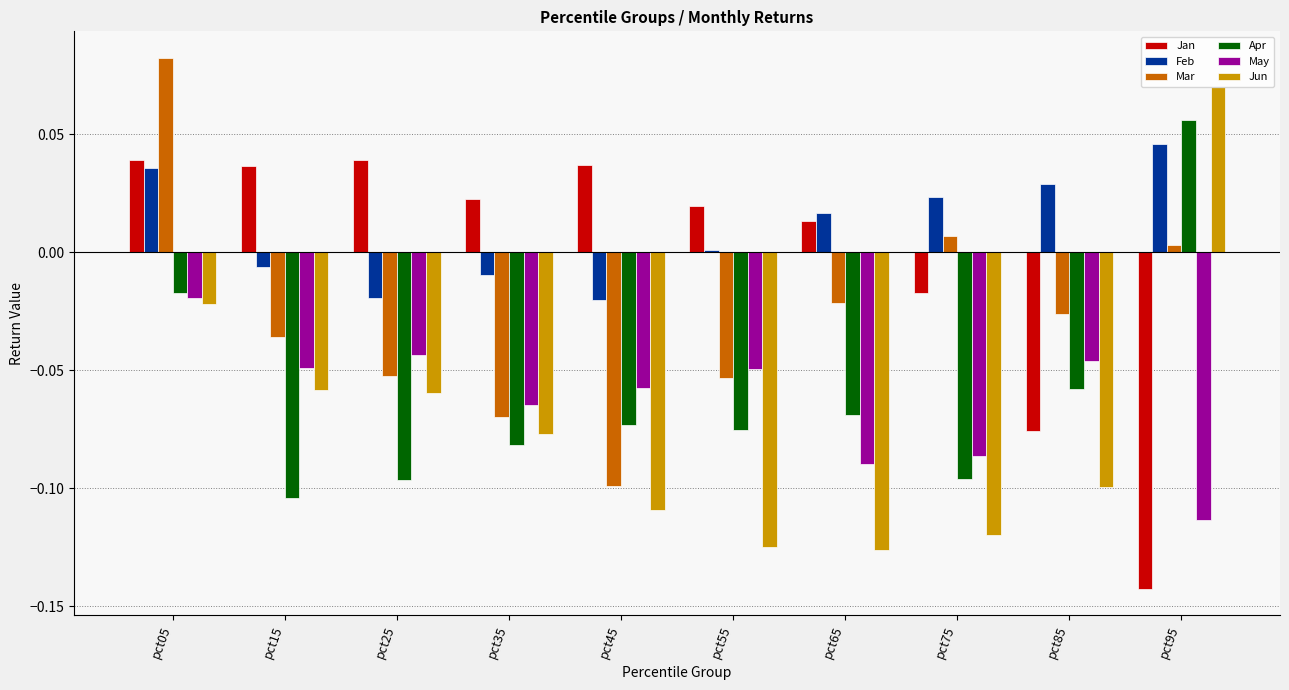

List the series in order of their peak value, lowest first.

May, Jan, Feb, Apr, Jun, Mar